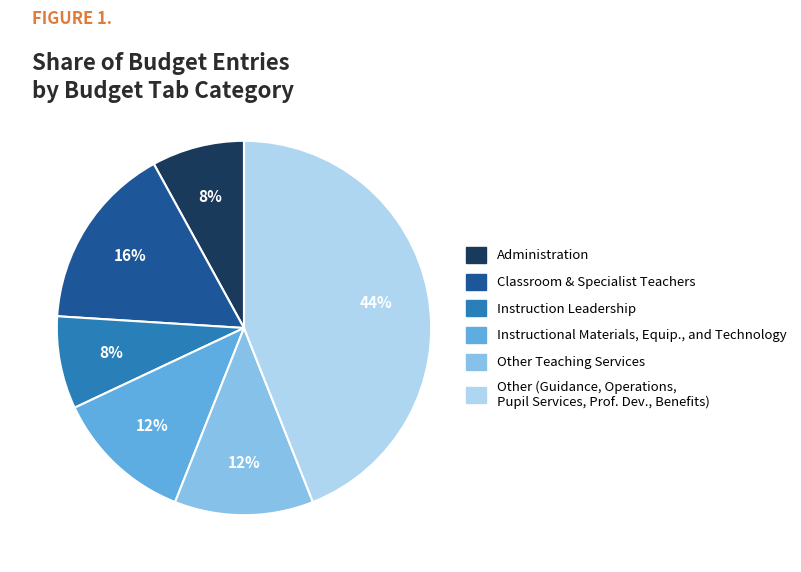

Does any single category account for the majority?

No